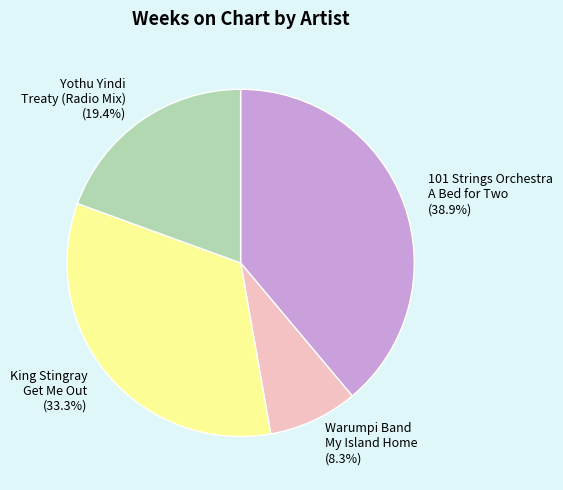

Count the number of slices in the pie.

4